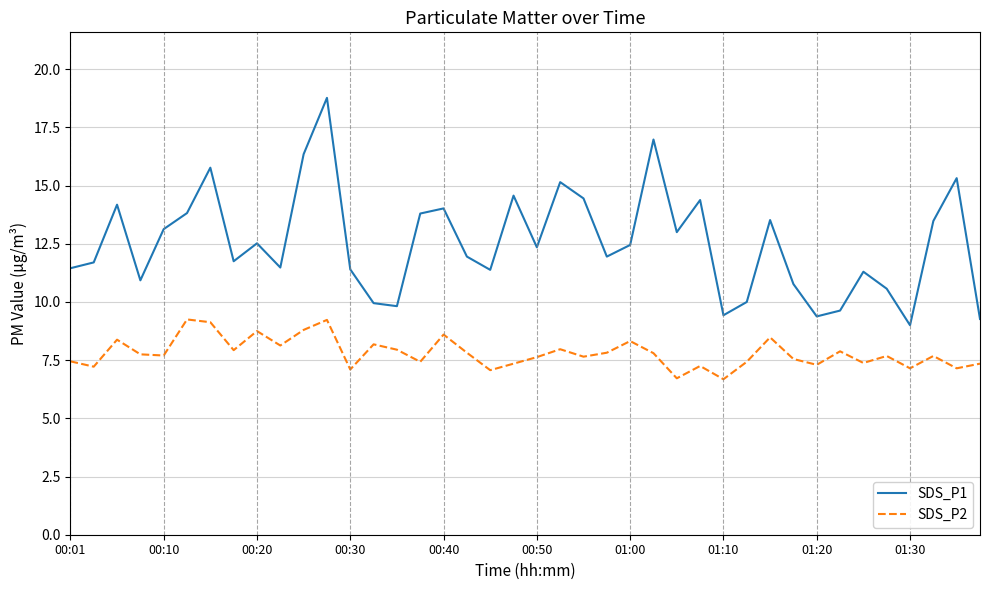

True or false: SDS_P1 and SDS_P2 cross at least once.

False